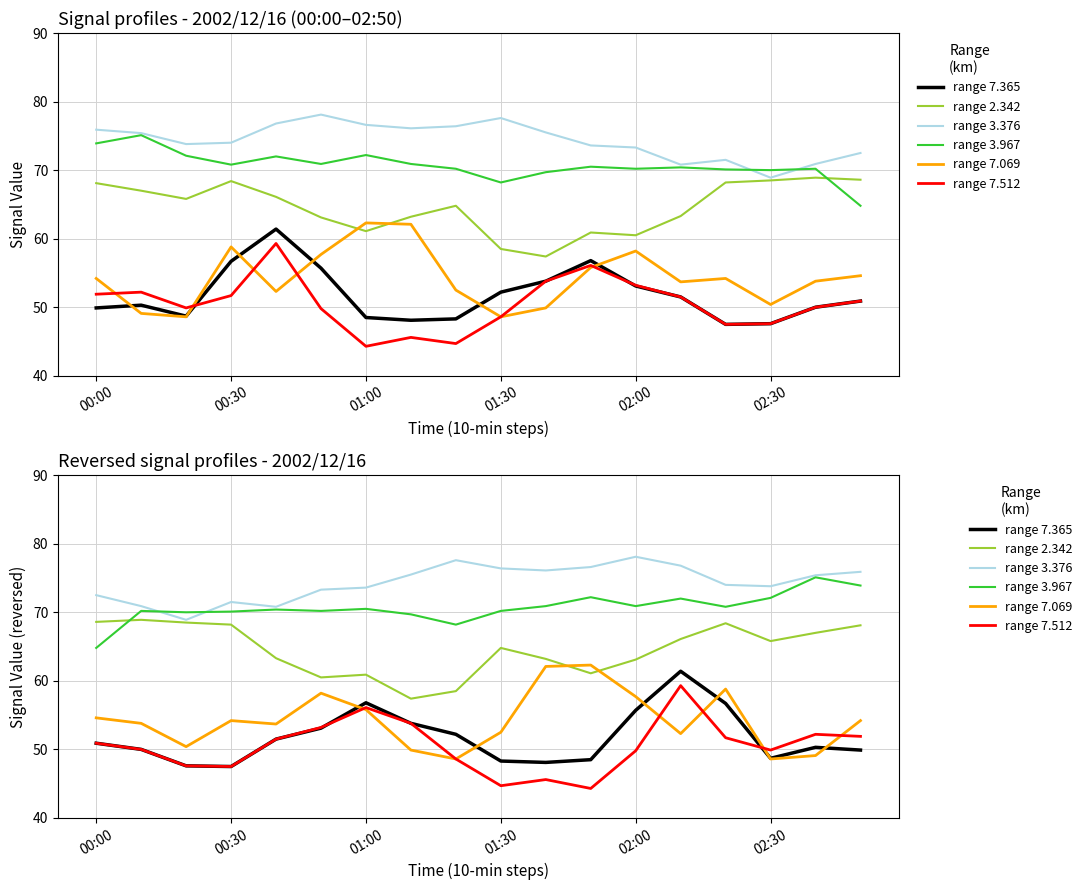

How many data points in range 2.342 are above 65?

9